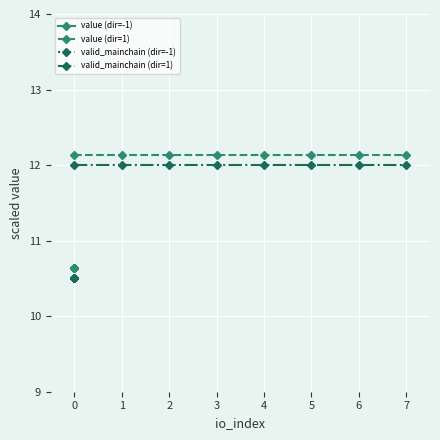

What is the value of the valid_mainchain (dir=1) point at the 6th from the left?

12.0